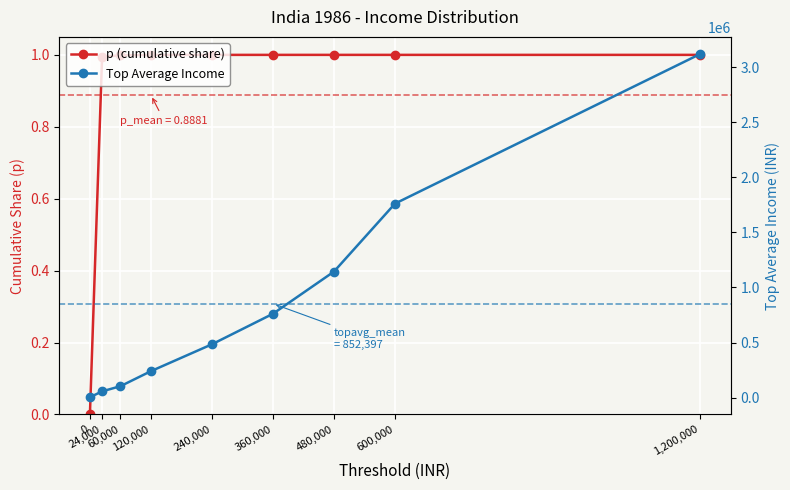

How many values in p (cumulative share) are above zero?

8